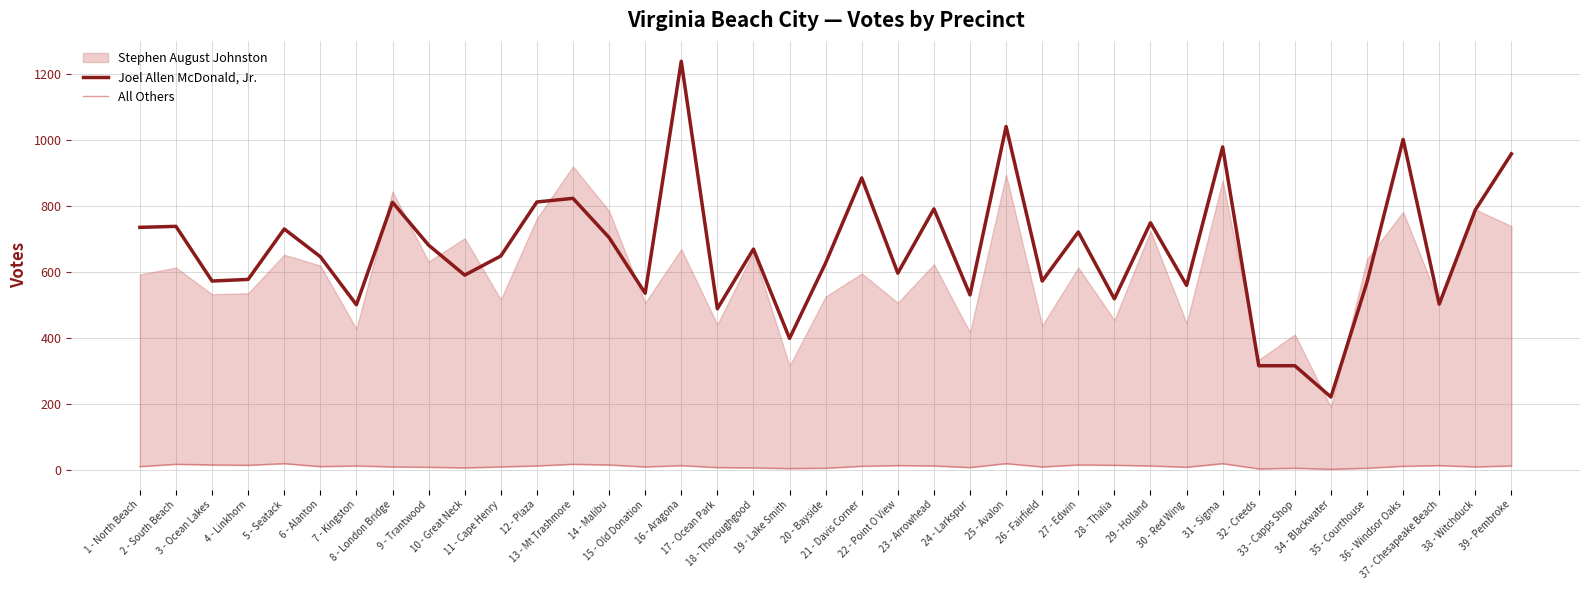

What is the sum of all Joel Allen McDonald, Jr. values?

26133